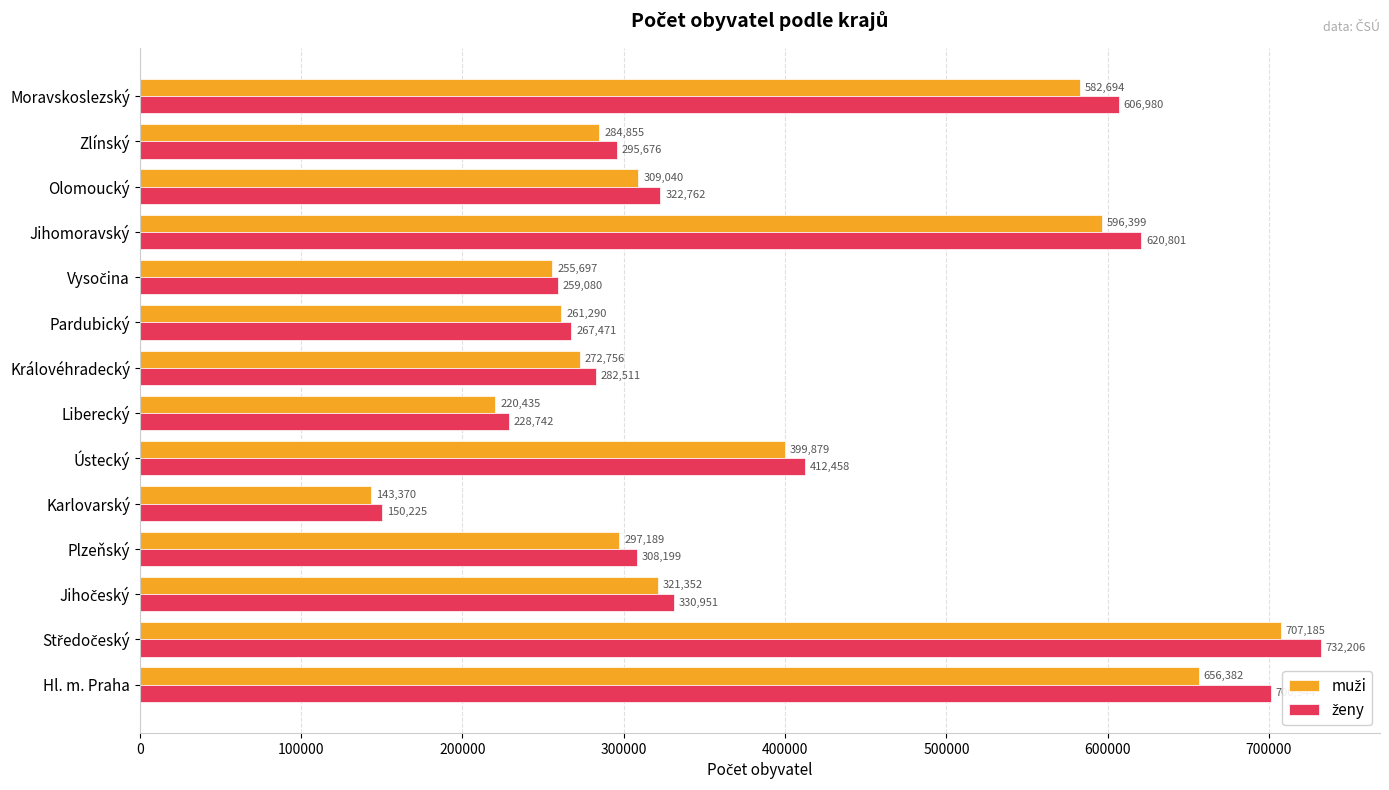

Which label corresponds to the smallest value in the chart?

Karlovarský